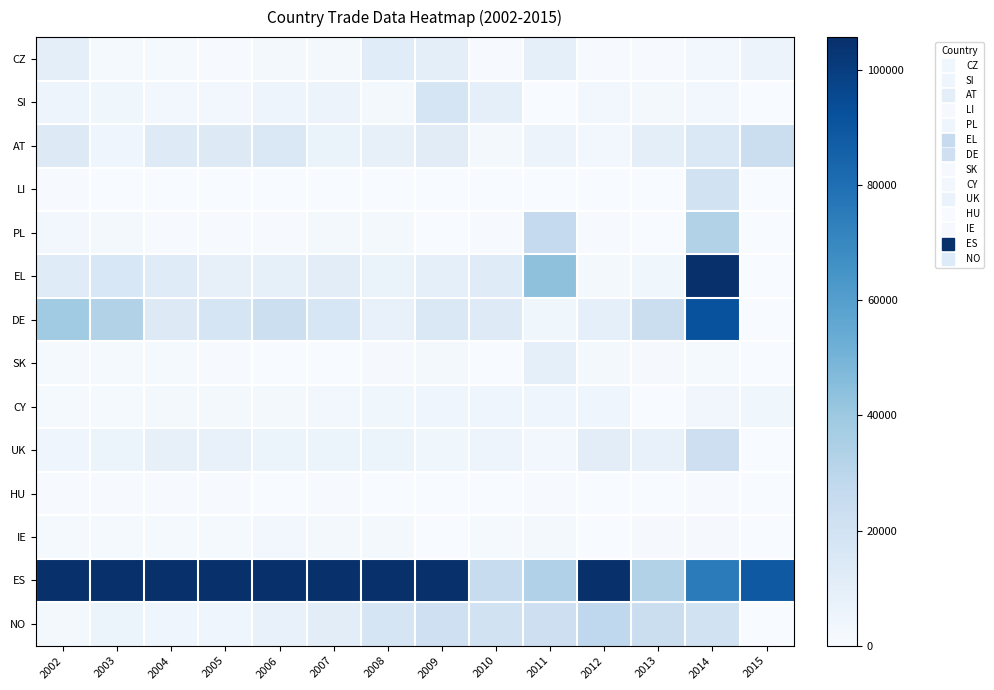

Count the number of data series in this chart.

14